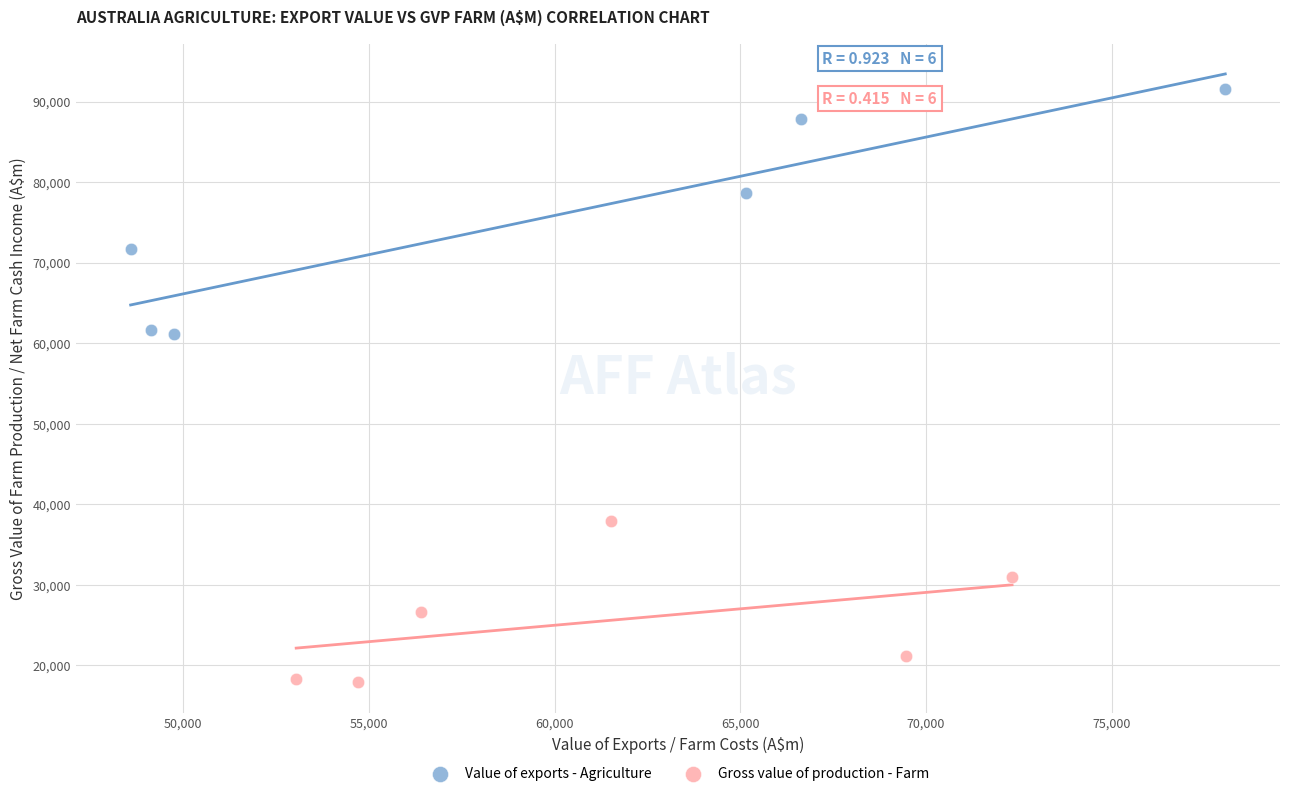

Which series contains the lowest Y value?

Gross value of production - Farm